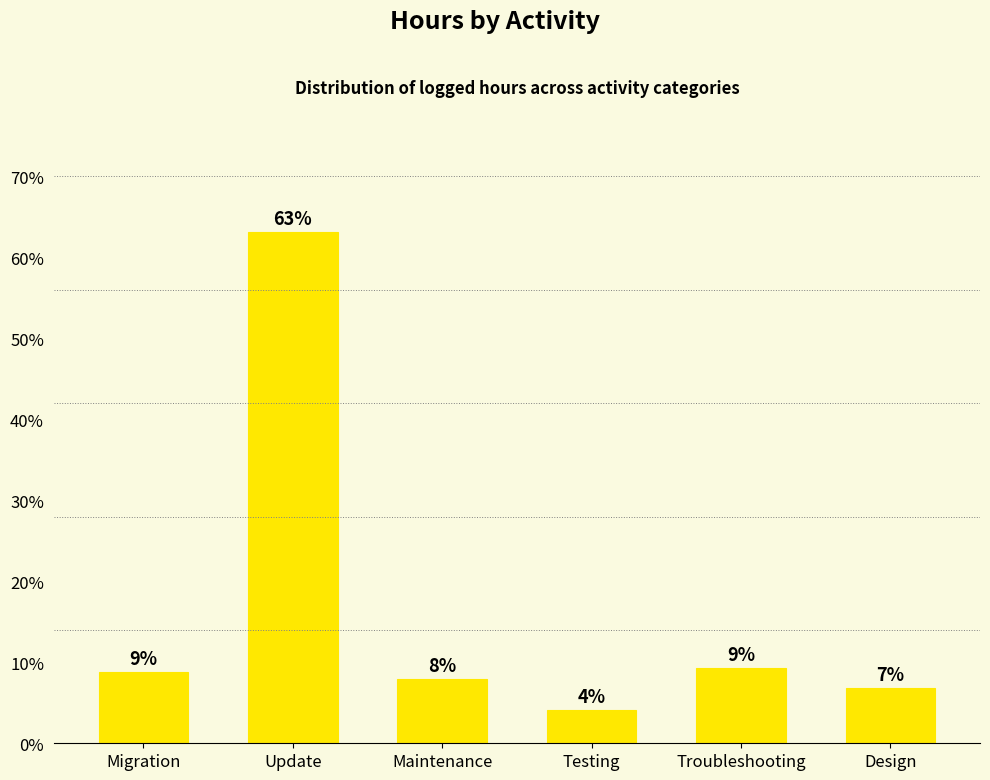

What is the difference between the values at Migration and Maintenance?

0.8